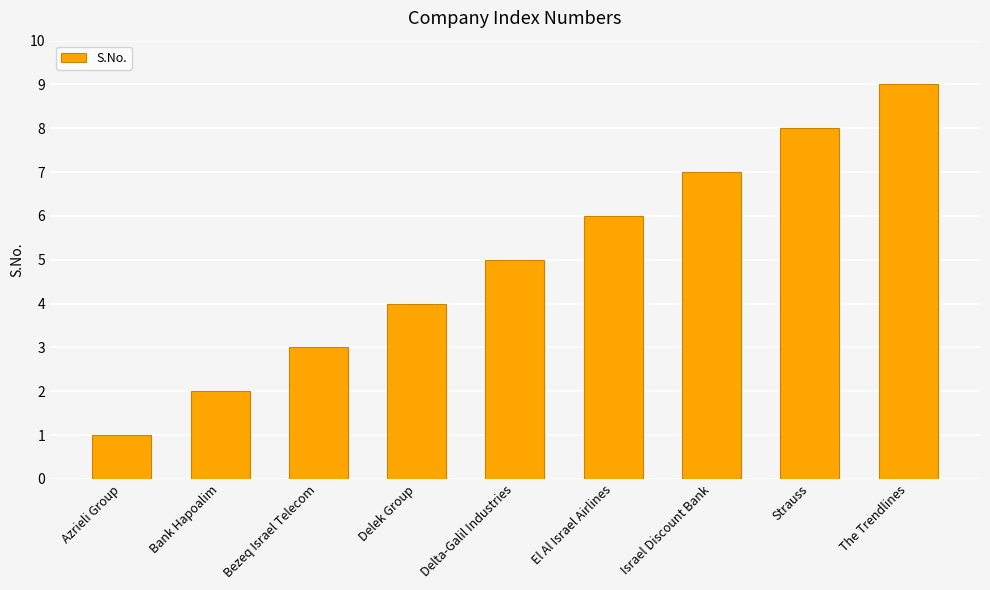

Which category has the lowest value across all series?

Azrieli Group